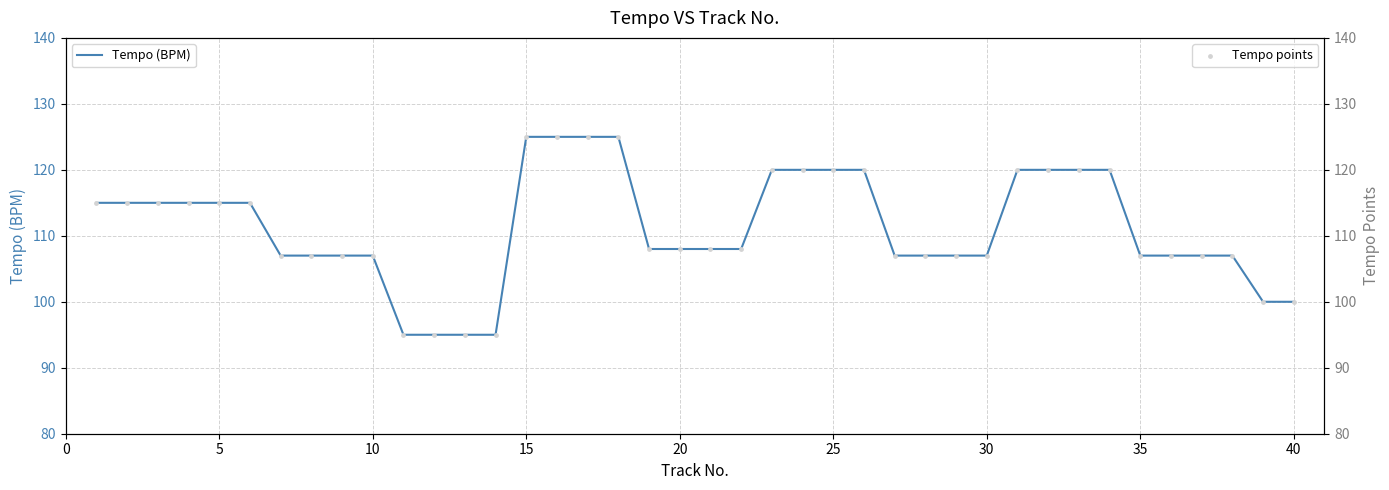

Which series reaches the minimum Y coordinate?

Tempo (BPM)